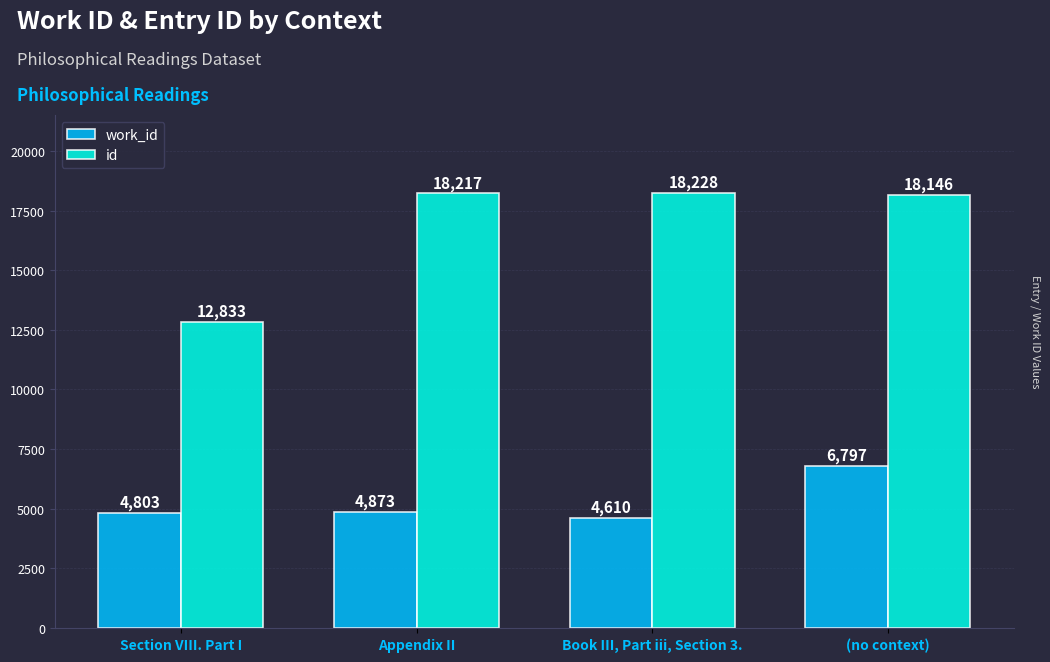

At how many categories does at least one series exceed 16430?

3